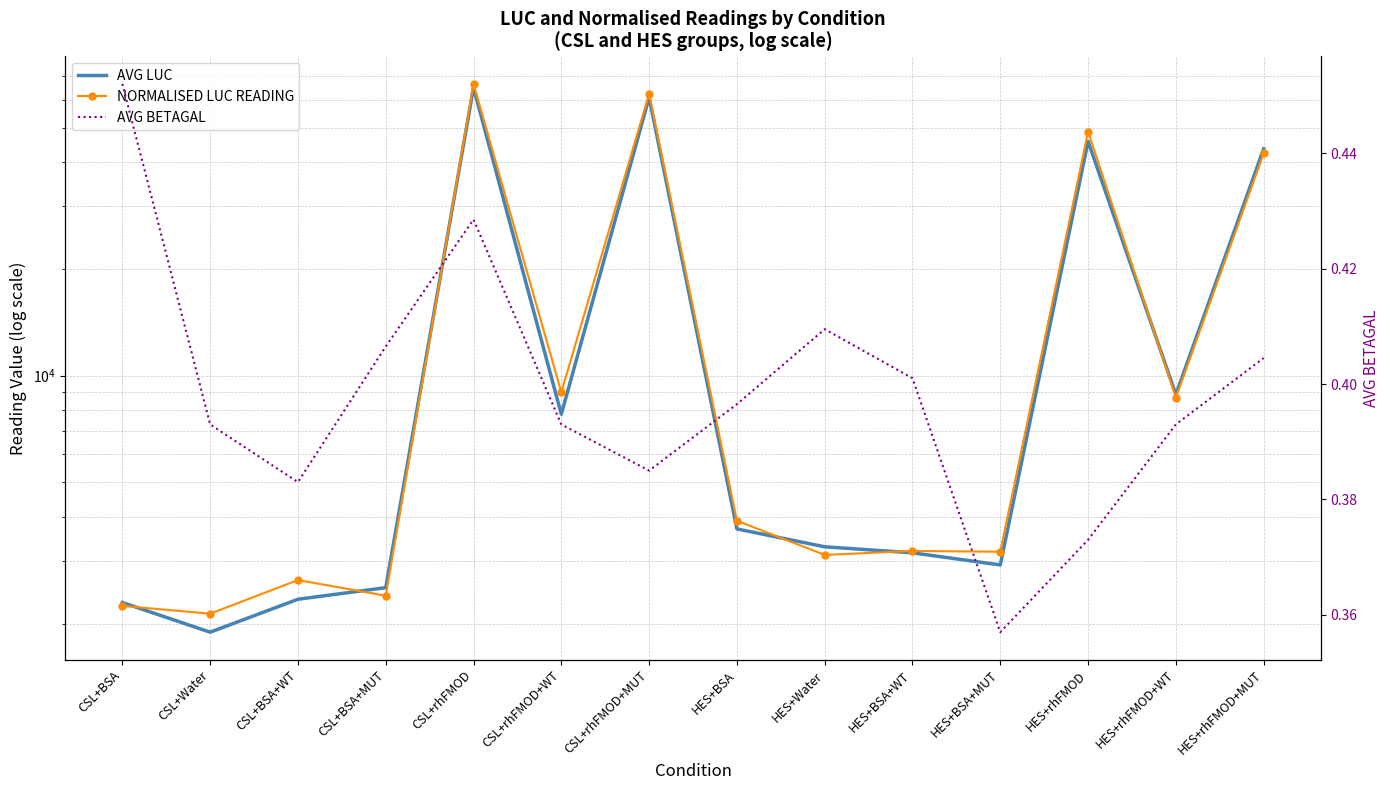

What is the total value across all series at HES+BSA?

7598.9